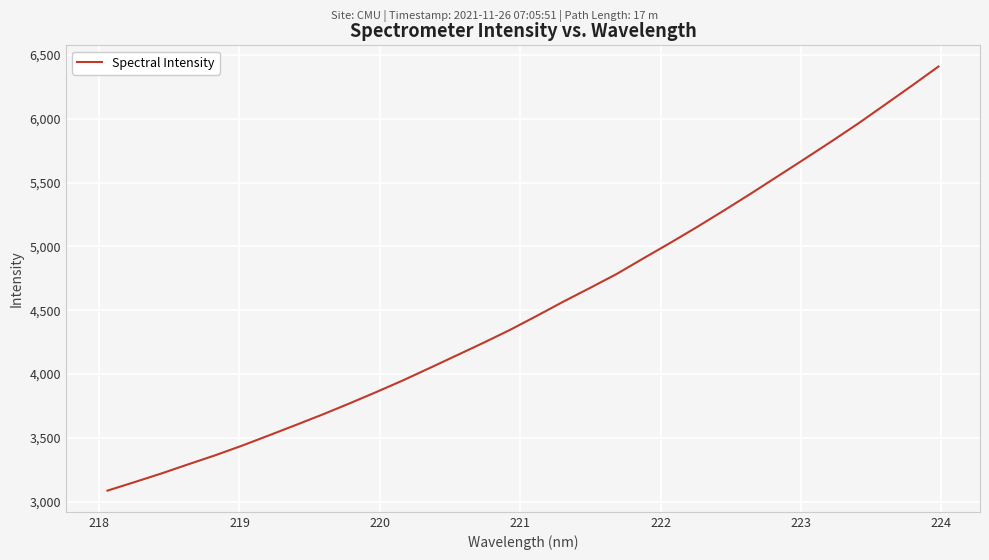

What is the maximum value shown in the chart?

6409.6